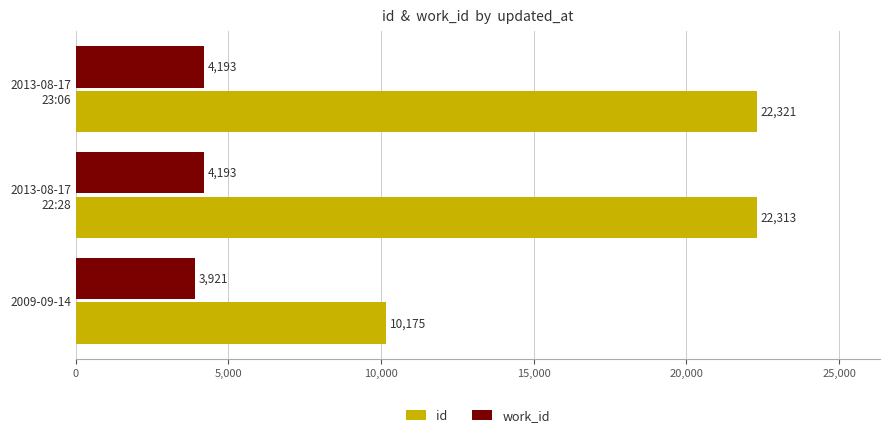

What is the smallest value displayed?

3921